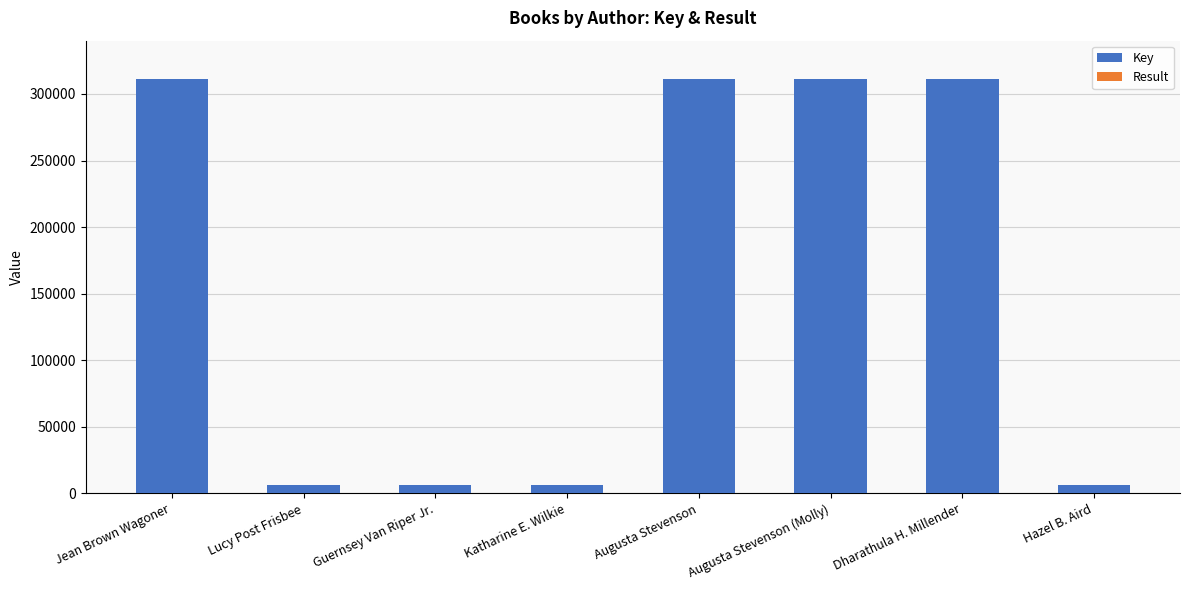

Are the bars horizontal?

No